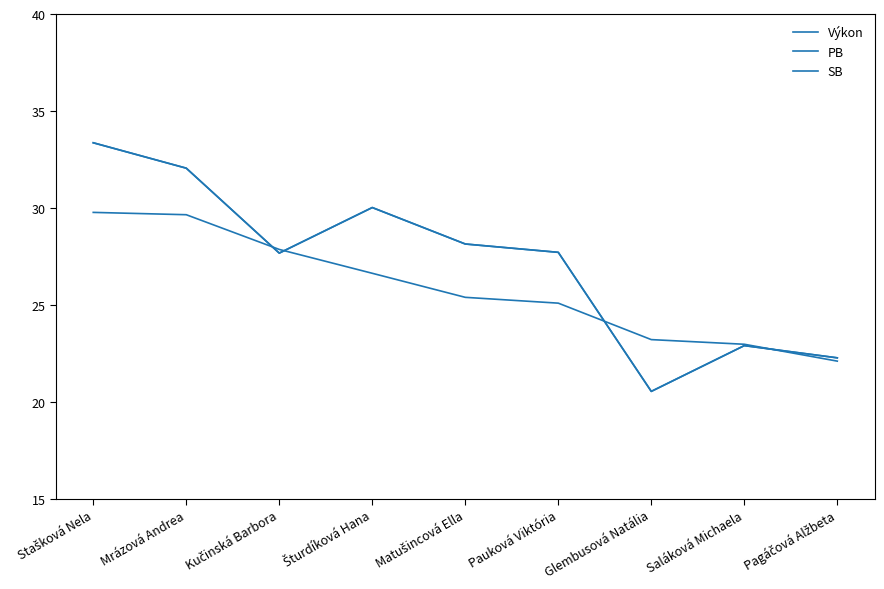

Does the chart have visible grid lines?

No